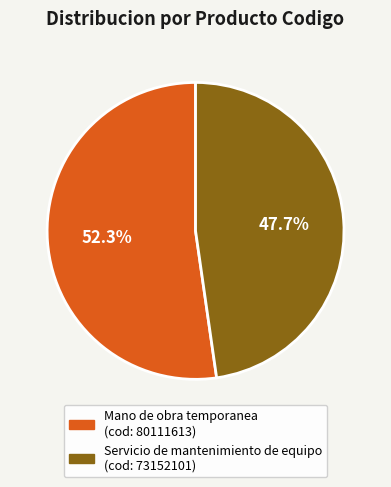

Combined, what portion of the pie is Servicio de mantenimiento de equipo and Mano de obra temporanea?

100.0%